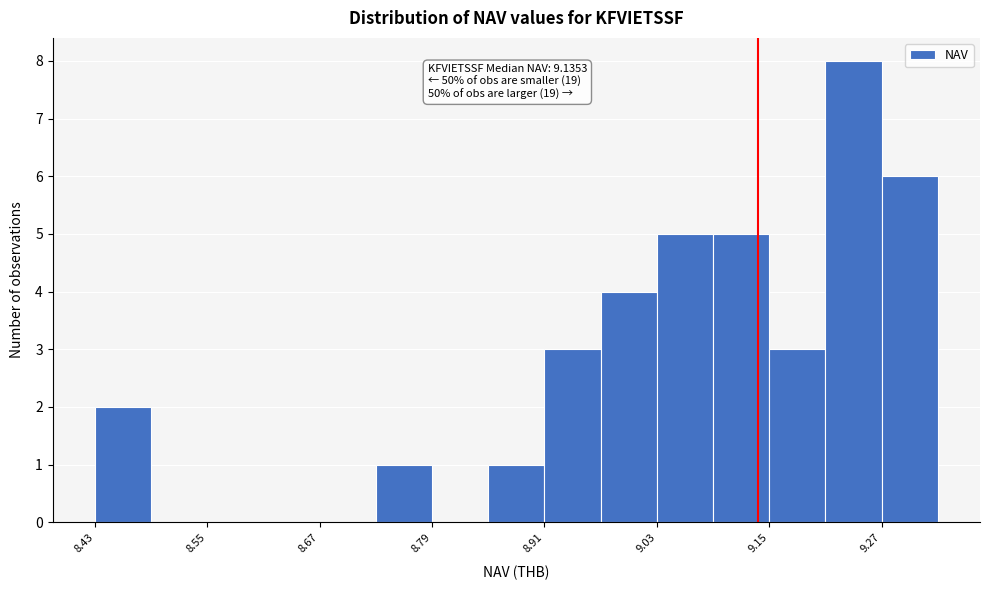

Around what value on the x-axis is the tallest bar? Give the approximate position of its centre, as read against the axis.

9.24